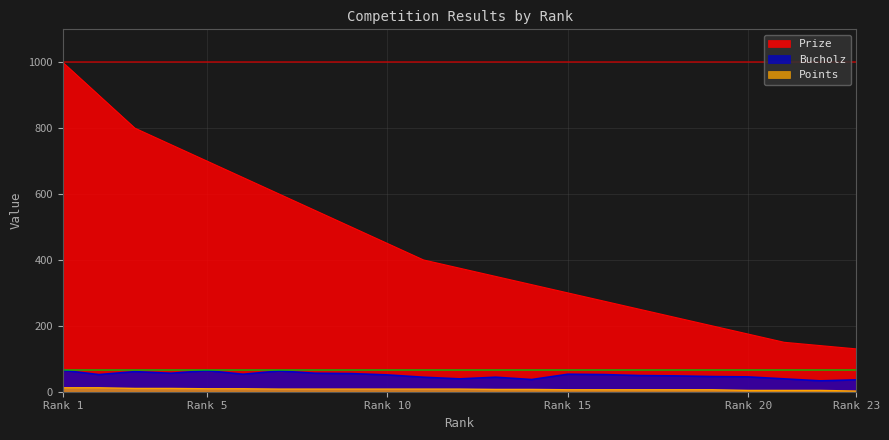

What are all the series names shown in the legend?

Prize, Bucholz, Points